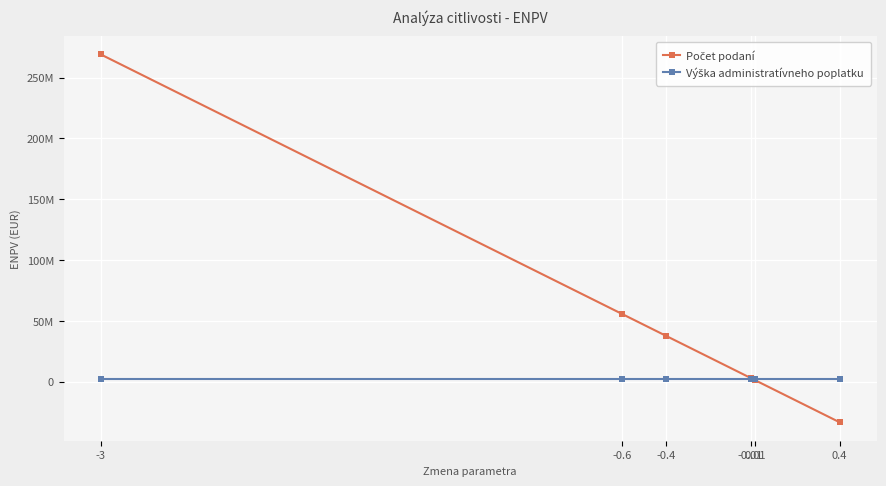

Does the chart have visible grid lines?

Yes